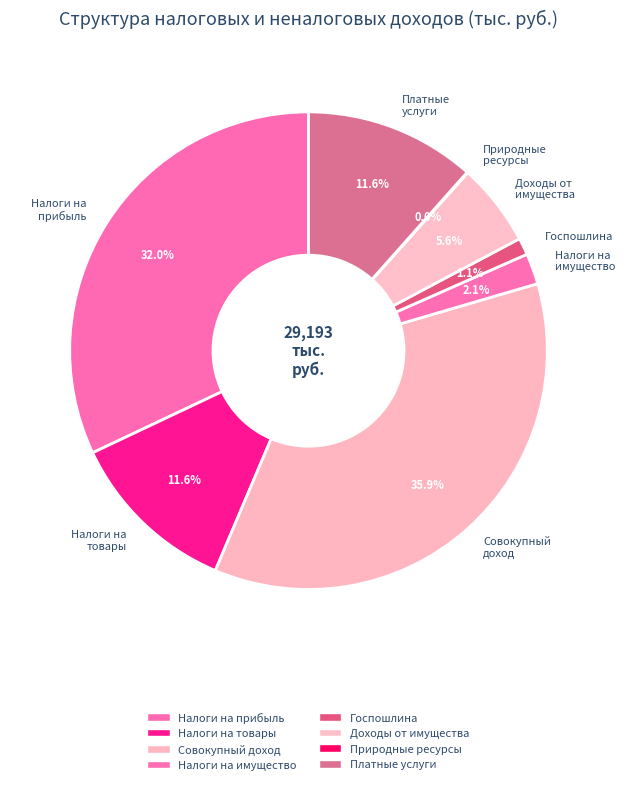

What is the largest slice in the pie chart?

Совокупный доход